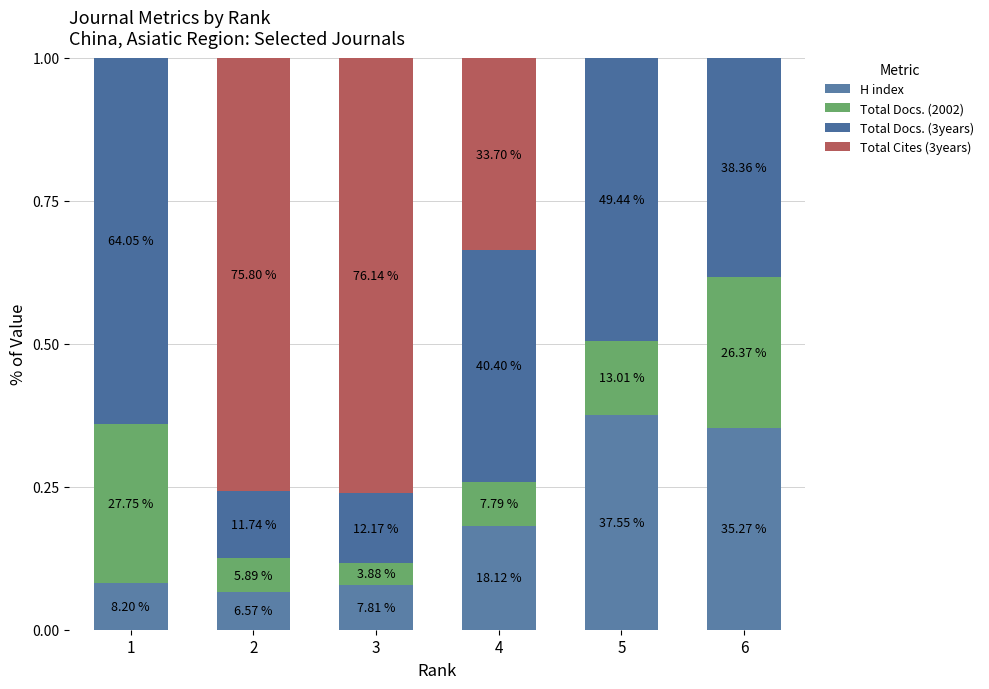

Between 1 and 3, which series saw the biggest shift?

Total Cites (3years)